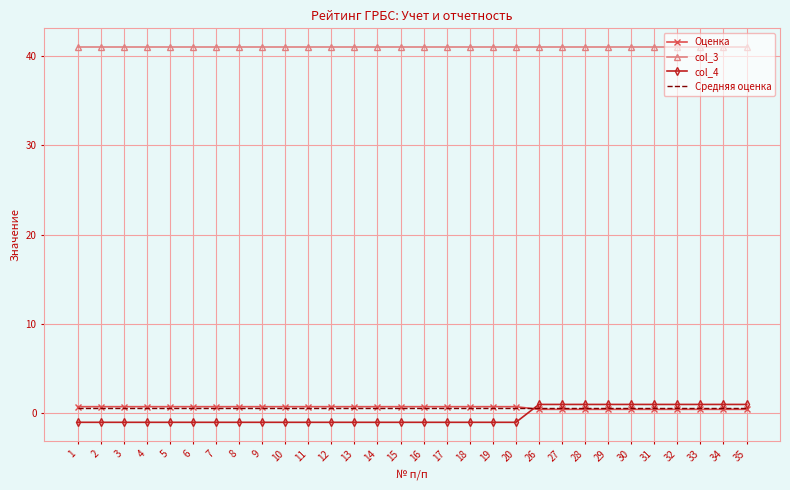

Which series has the largest total across all categories?

col_3